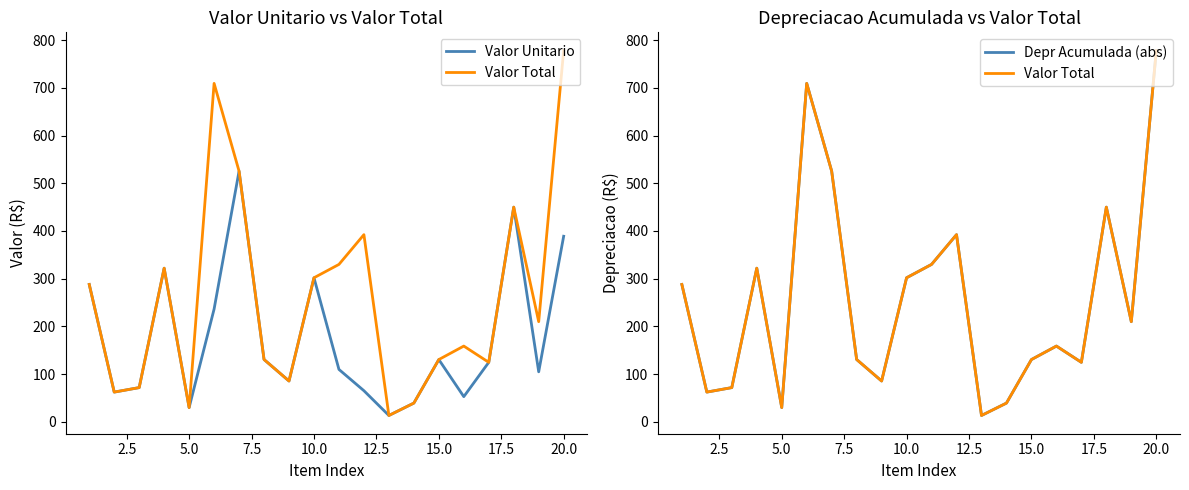

Is it true that Depr Acumulada (abs) equals 529.7 at 10.0?

False